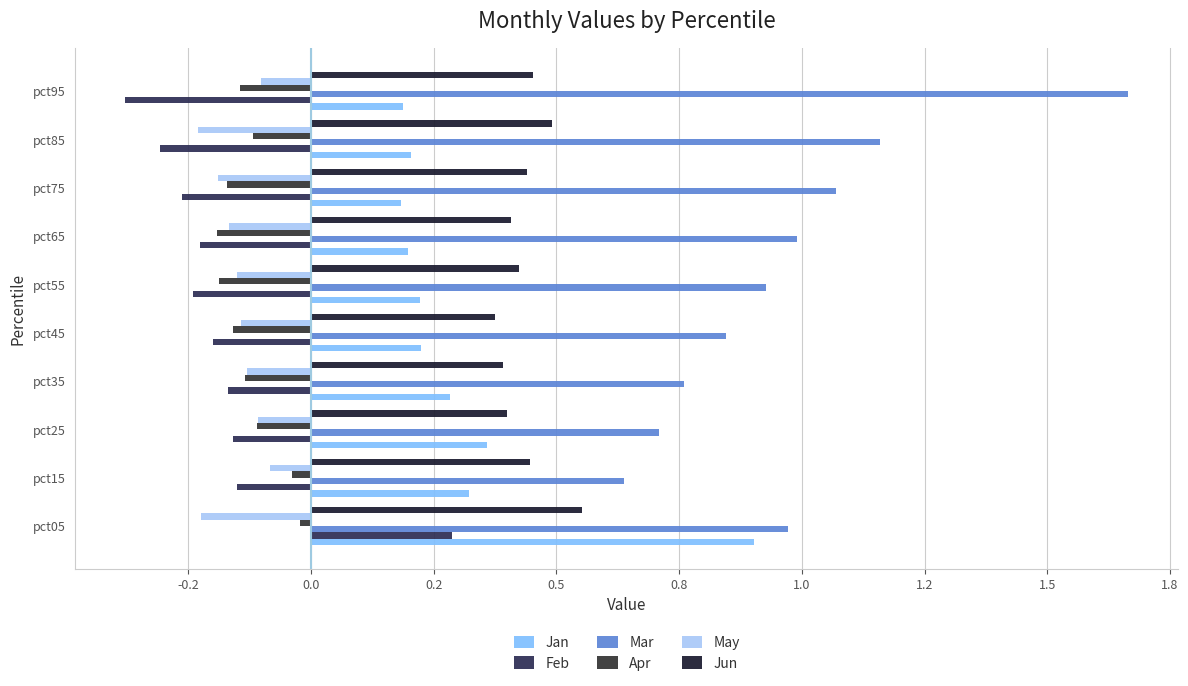

List the series in order of their peak value, lowest first.

May, Apr, Feb, Jun, Jan, Mar